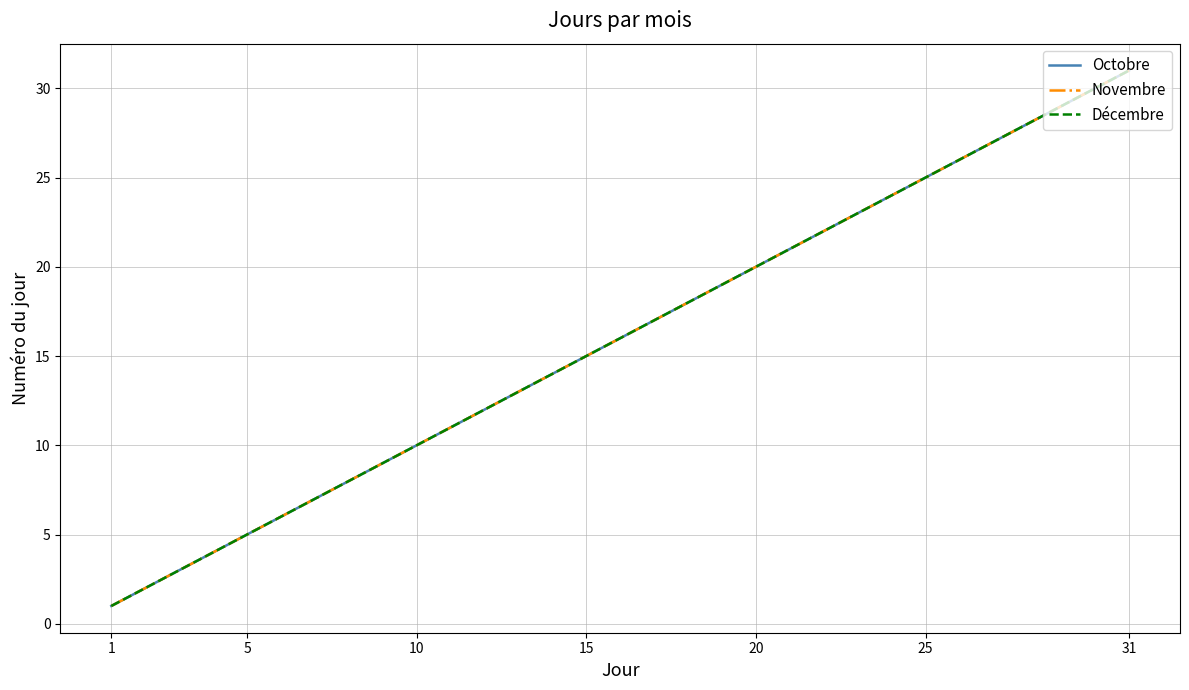

What is the label of the 6th point from the left?

25